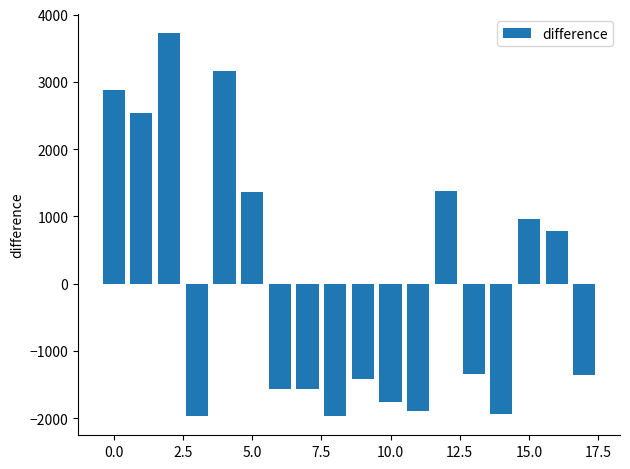

What is the greatest value displayed?

3721.1